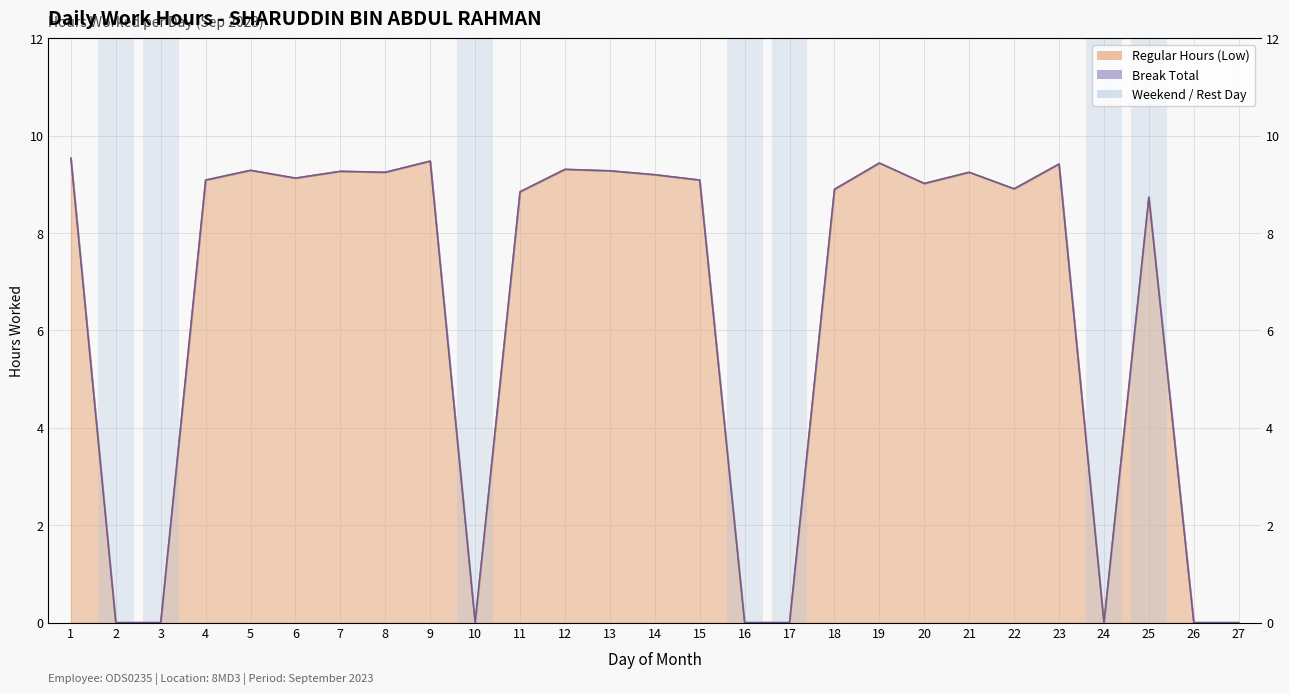

Approximately how many times larger is the value at 18 compared to 9?

0.9